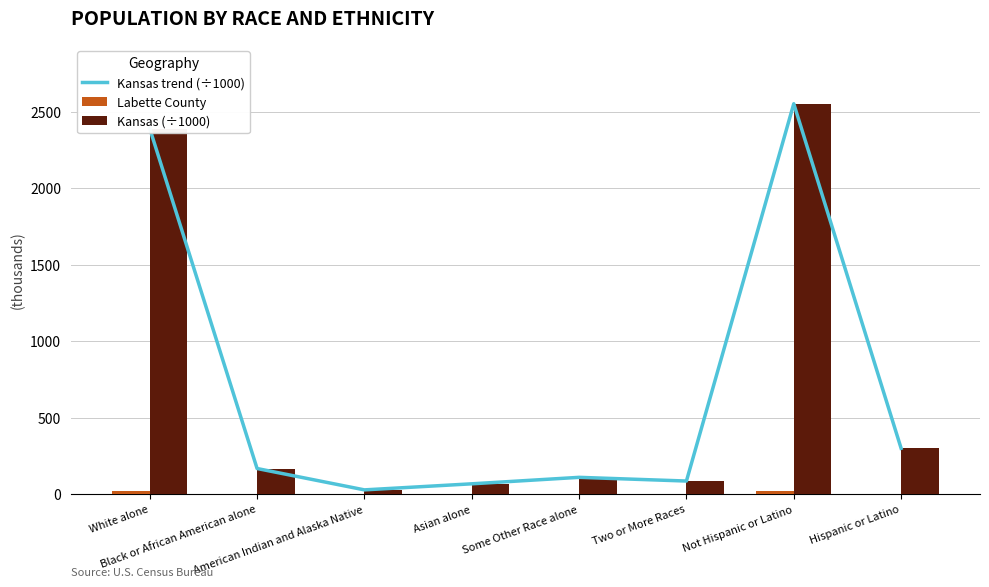

Reading right to left, transcribe all the data shown in this chart.

Kansas trend (÷1000): 300.0	2553.1	85.9	110.1	67.8	28.1	167.9	2391.0
Labette County: 0.9	20.7	0.9	0.2	0.1	0.5	1.0	19.0
Kansas (÷1000): 300.0	2553.1	85.9	110.1	67.8	28.1	167.9	2391.0